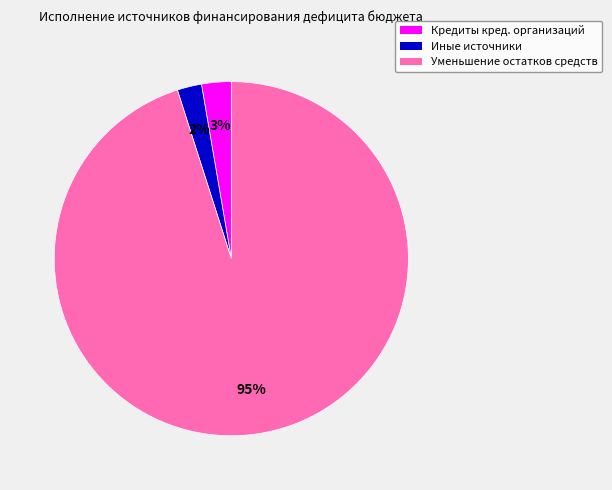

Between Иные источники and Уменьшение остатков средств, which is larger?

Уменьшение остатков средств